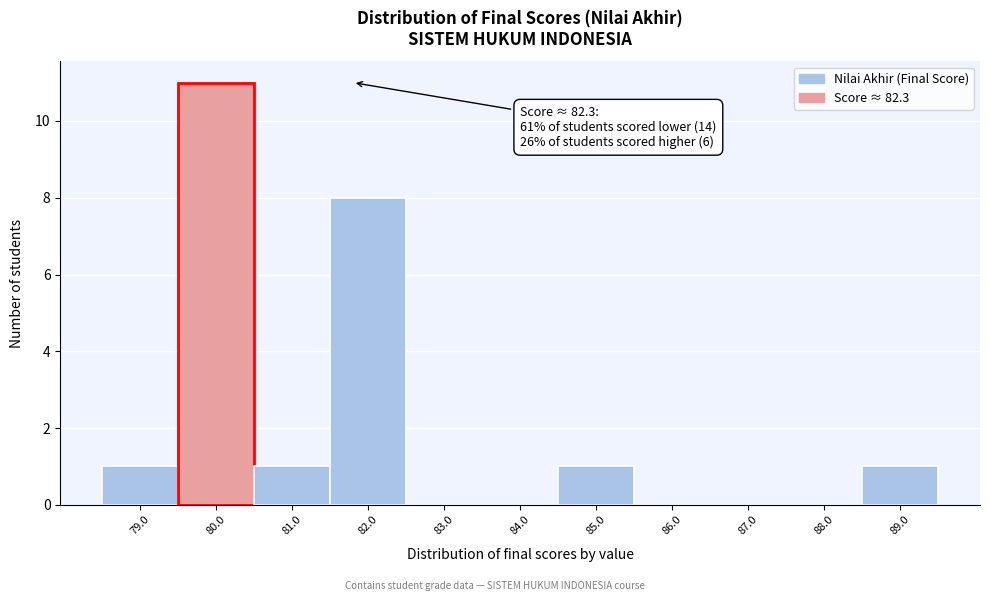

Reading right to left, extract all data points from this chart.

89.0=1	88.0=0	87.0=0	86.0=0	85.0=1	84.0=0	83.0=0	82.0=8	81.0=1	80.0=11	79.0=1